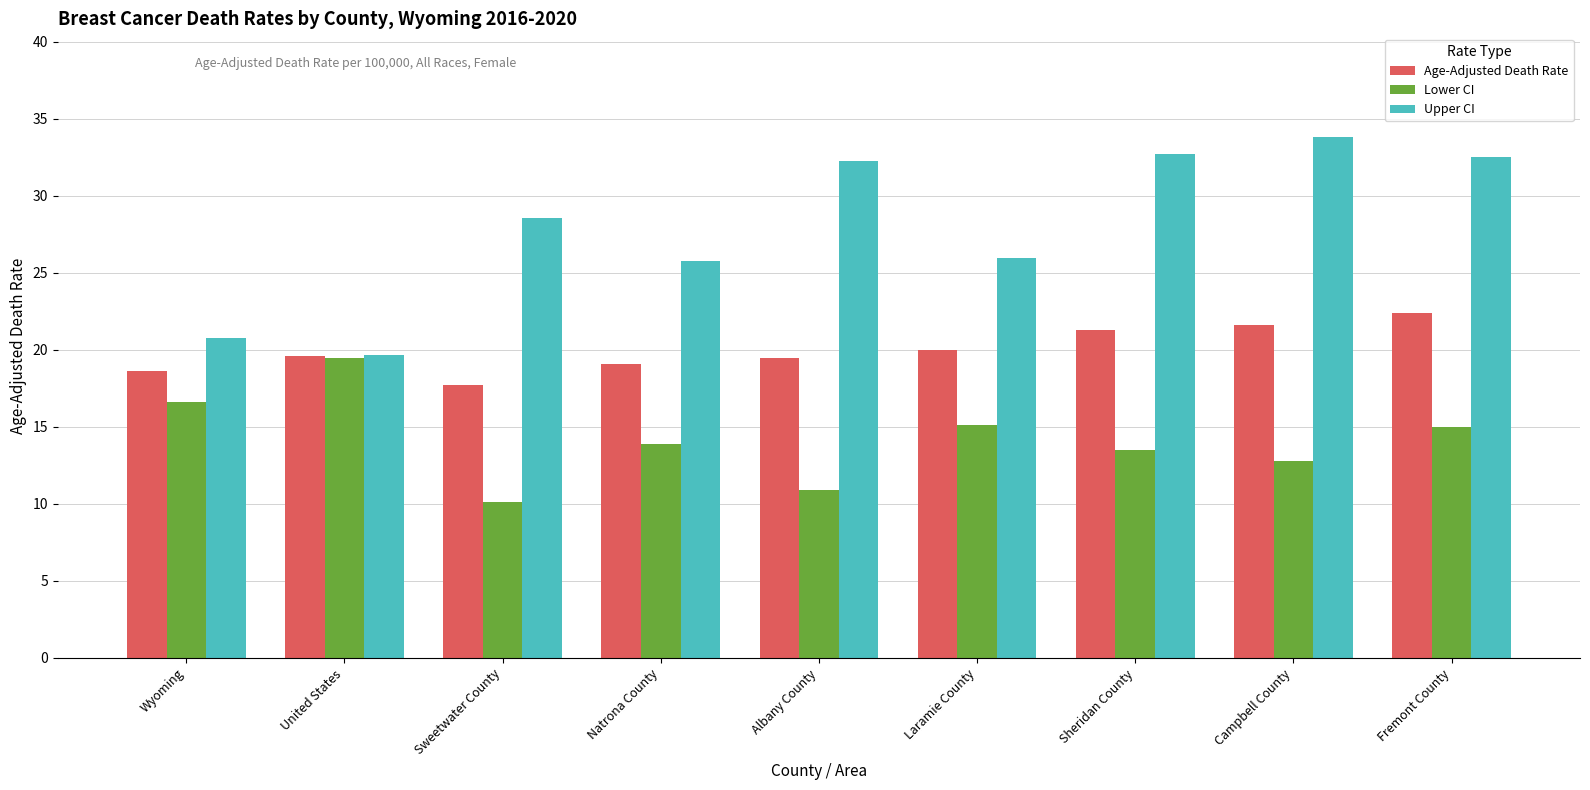

What is the approximate value of Upper CI at Wyoming?

20.8